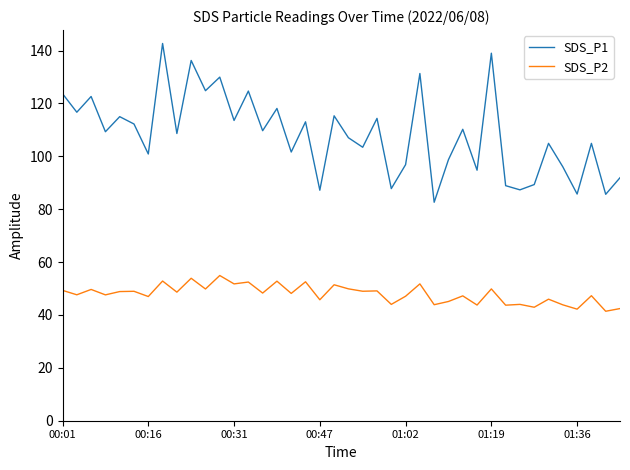

Which series has the largest range (max minus min)?

SDS_P1